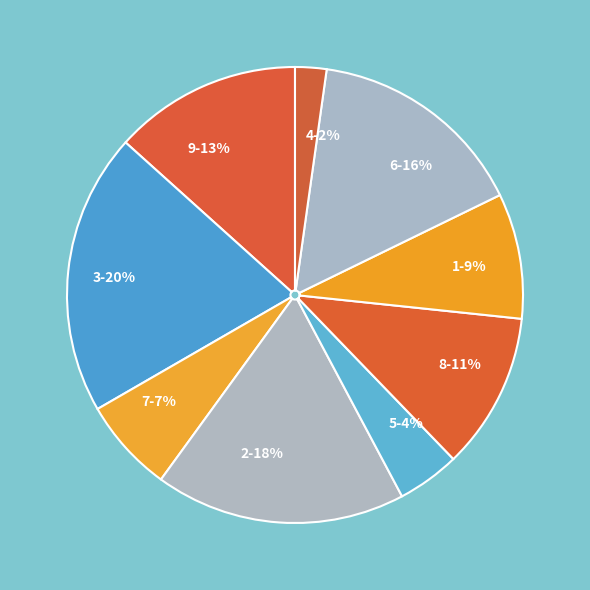

Rank the categories by value from highest to lowest.

3, 2, 6, 9, 8, 1, 7, 5, 4